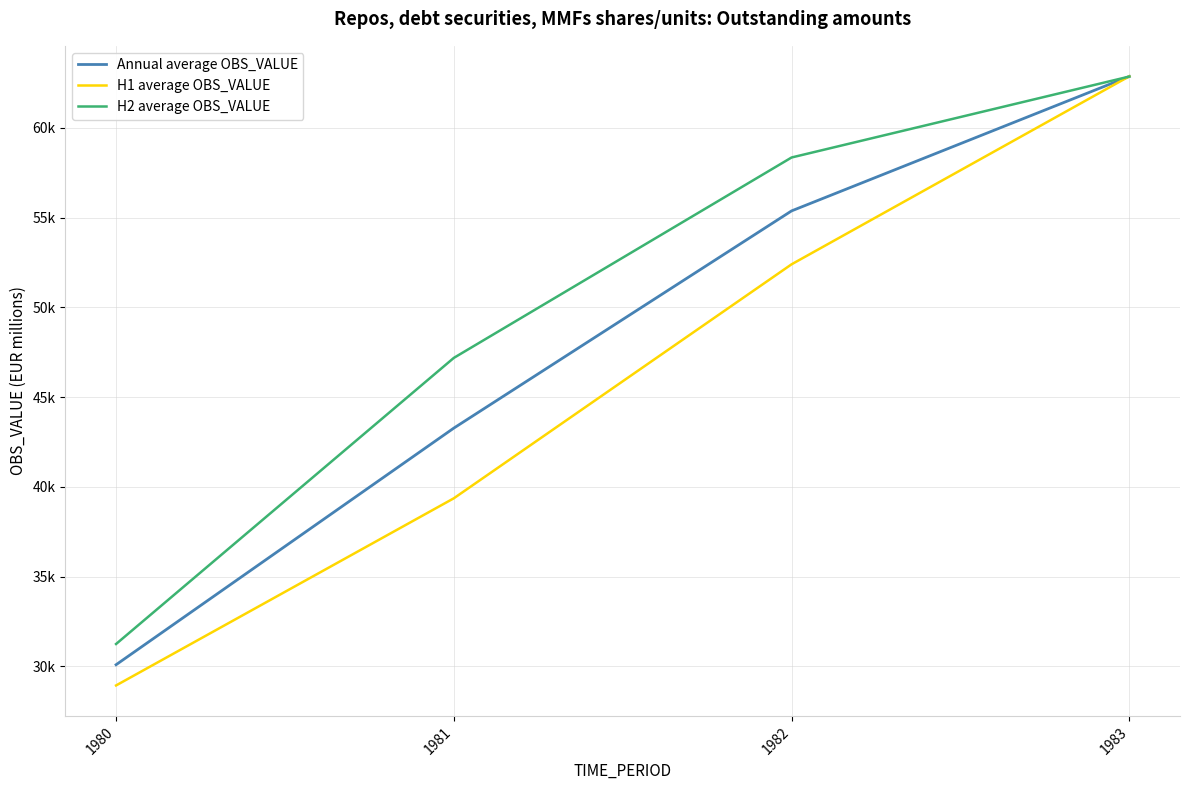

Which series has the largest total across all categories?

H2 average OBS_VALUE